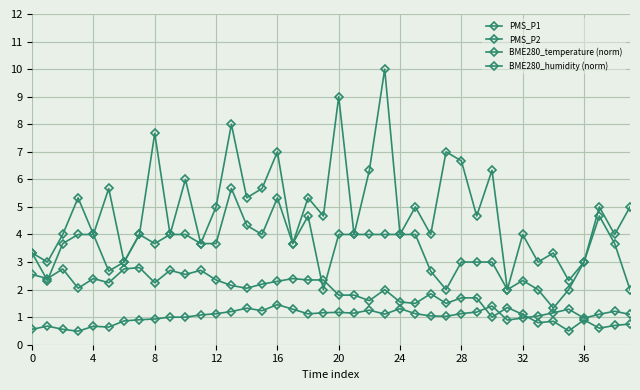

How many lines are shown in the chart?

4